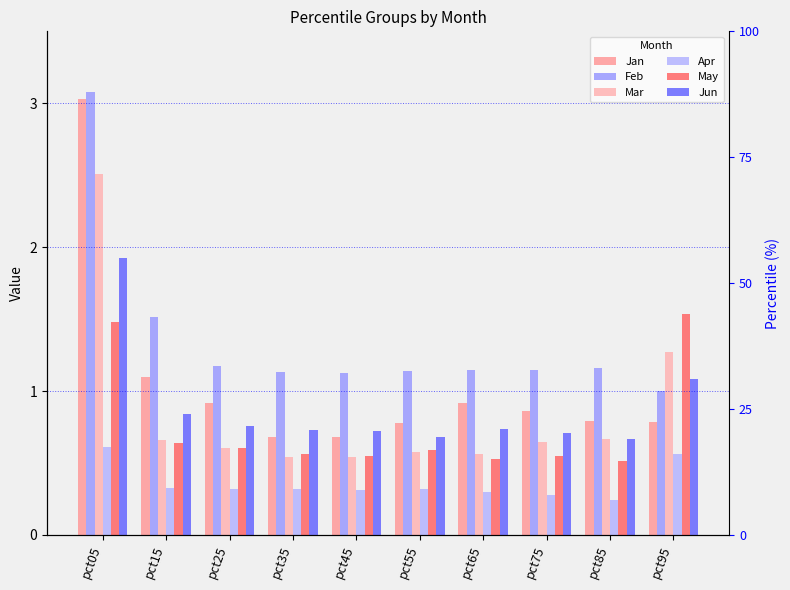

Between pct55 and pct45, which is larger?

pct55